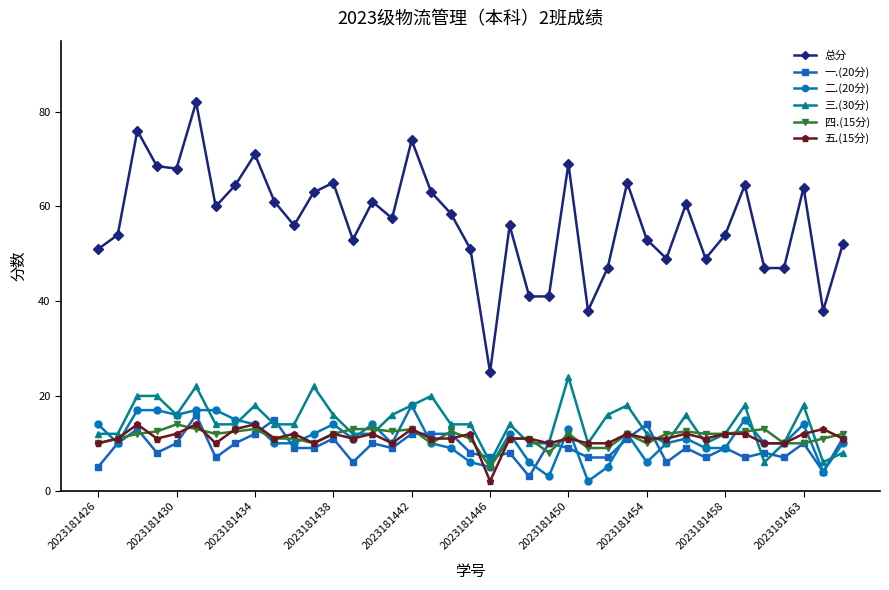

At how many categories does at least one series exceed 30?

38